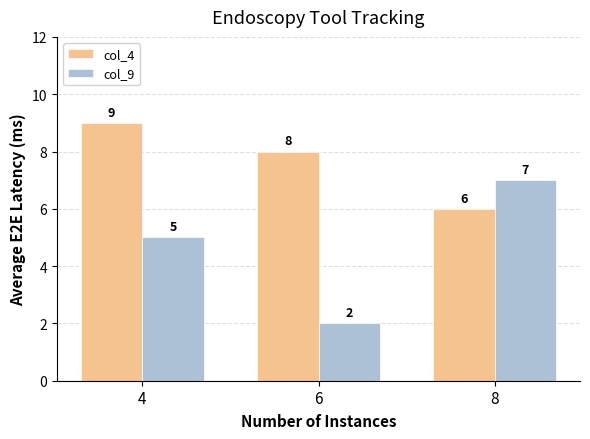

Rank the series by their average value, from lowest to highest.

col_9, col_4